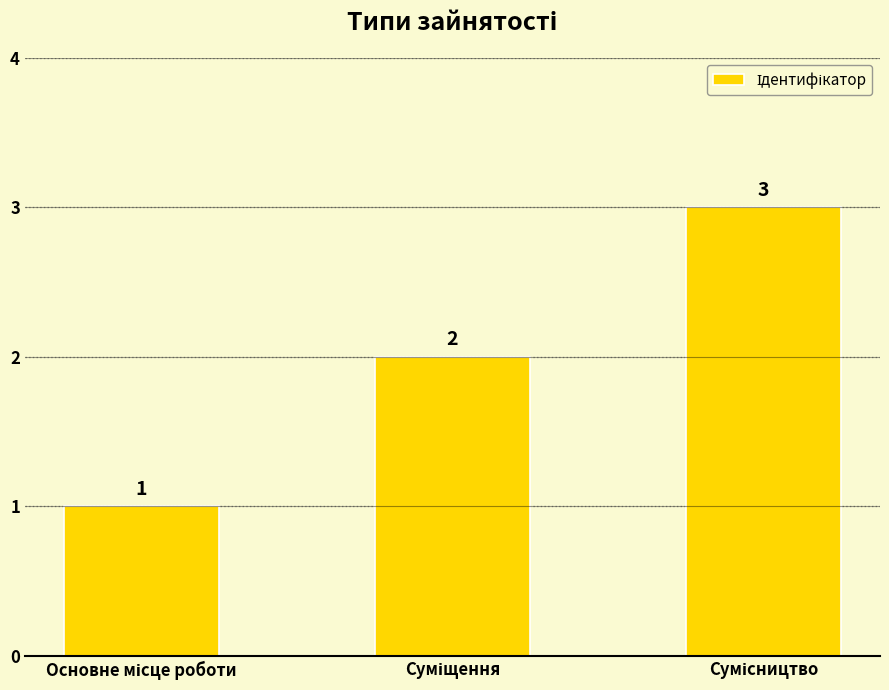

What is the sum of all values?

6